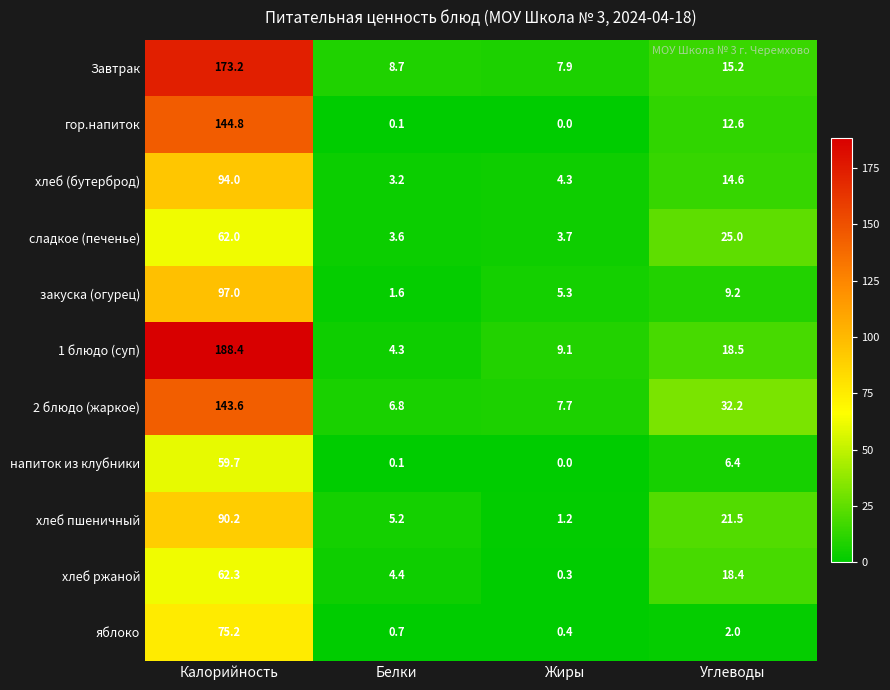

How many categories are shown in the chart?

4